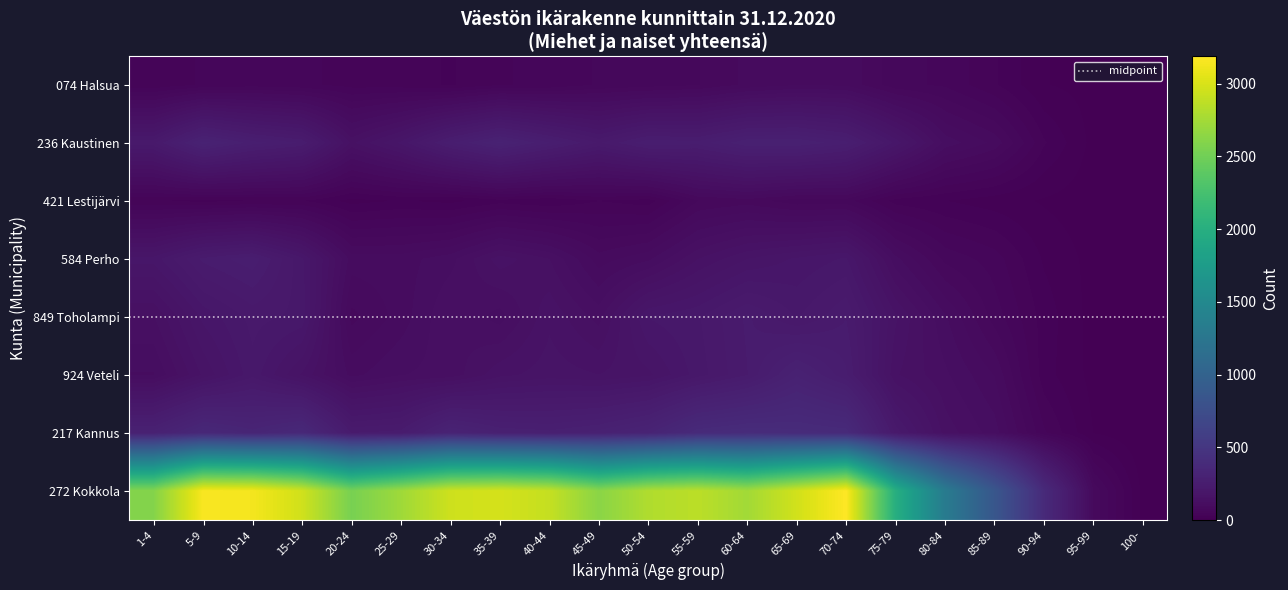

Is the value of 217 Kannus at 55-59 greater than the value of 421 Lestijärvi at 55-59?

Yes